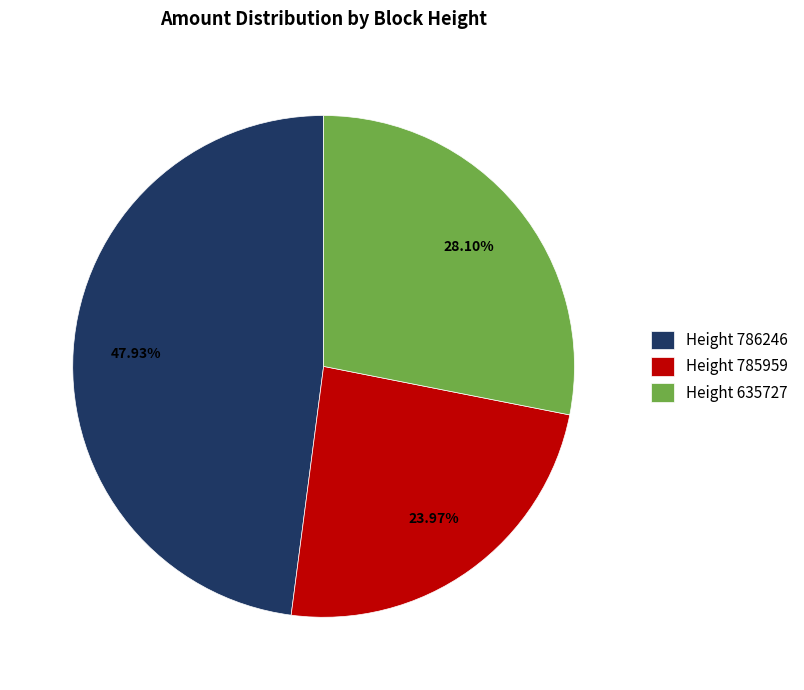

Which has a higher value, Height 635727 or Height 785959?

Height 635727